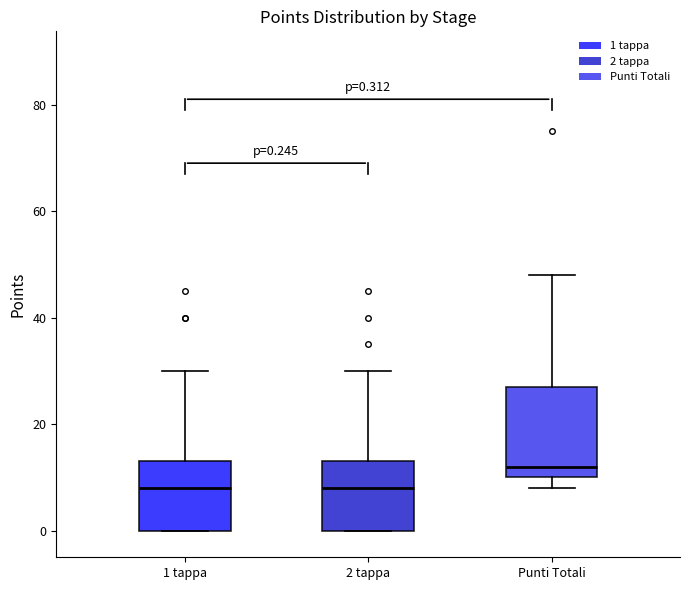

Which box is the tallest, from its lower edge to its upper edge?

Punti Totali